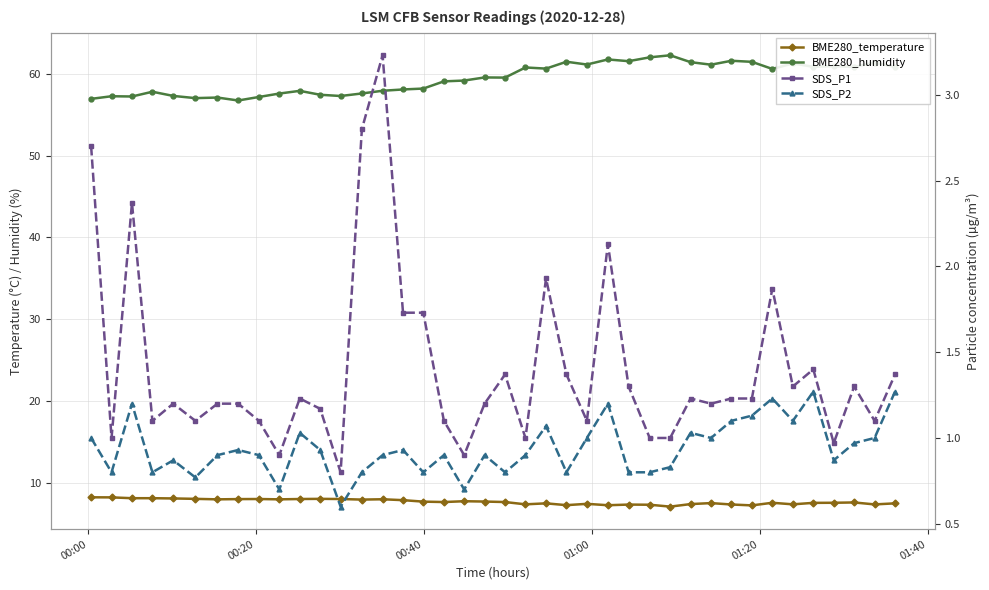

Which series has the largest total across all categories?

BME280_humidity